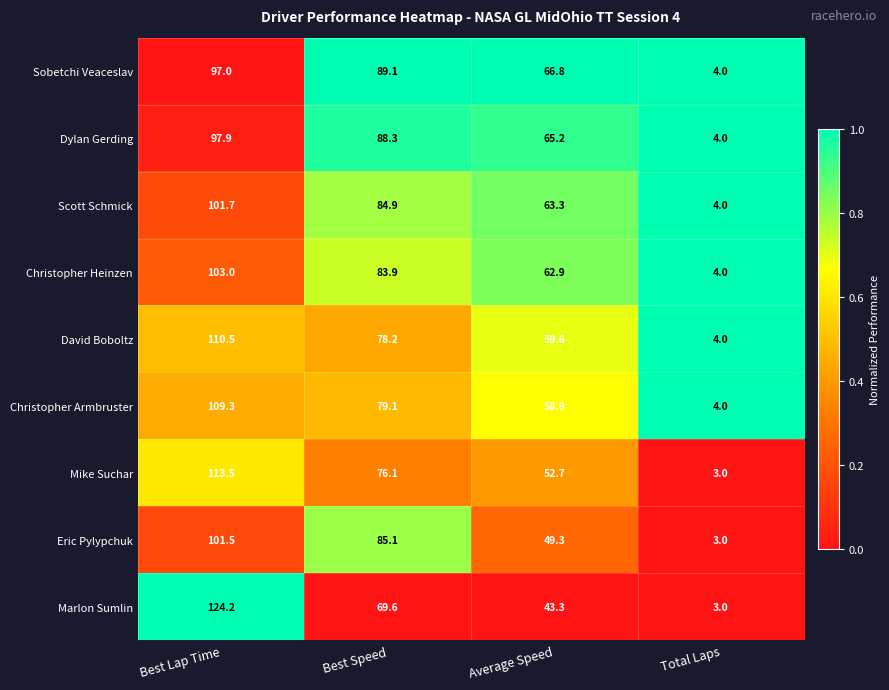

At which label is Dylan Gerding closest to 50?

Average Speed